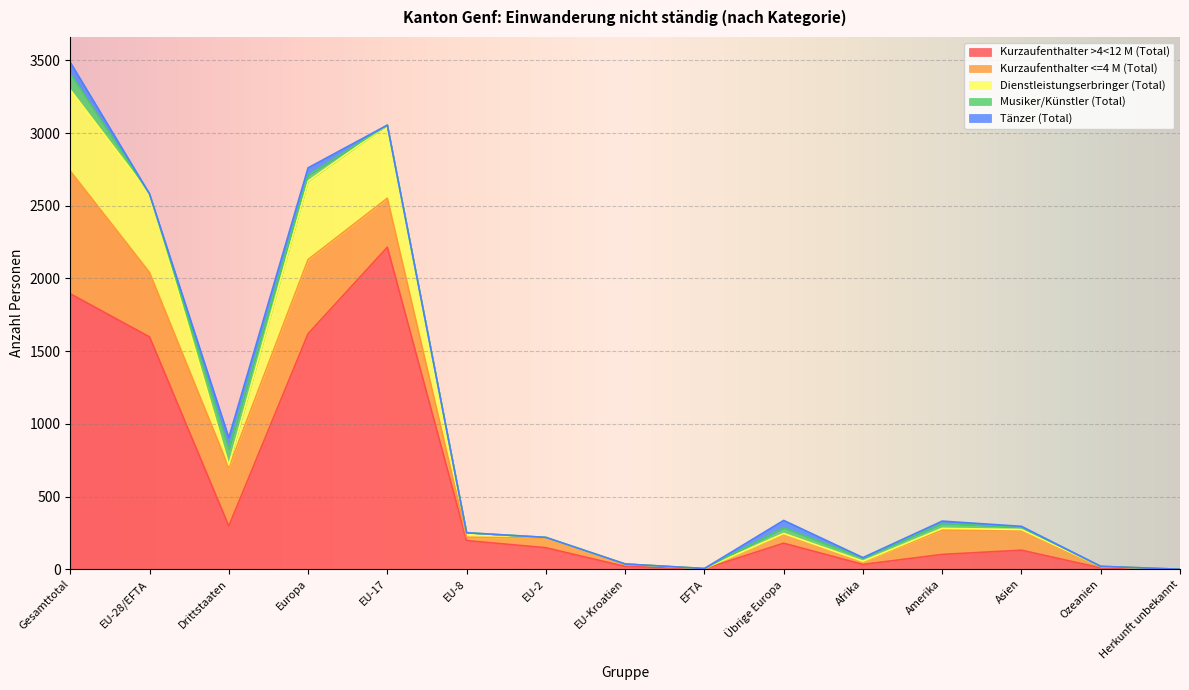

Count the number of data series in this chart.

5